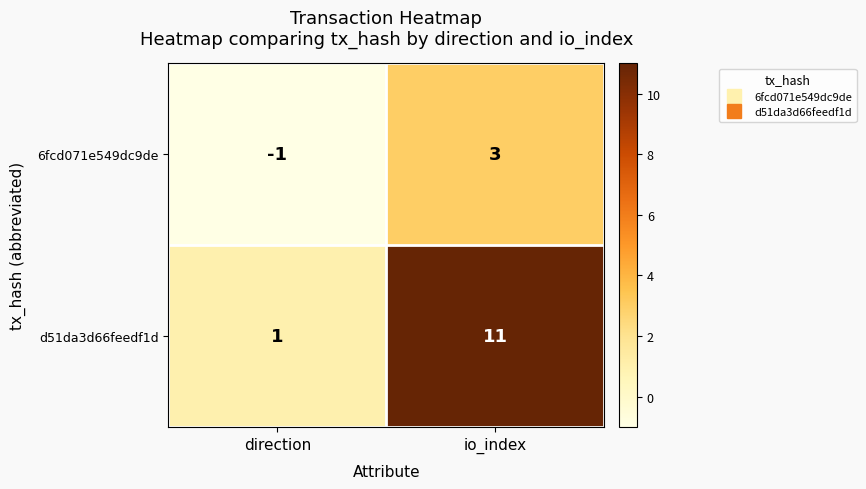

What is the total value across all series at io_index?

14